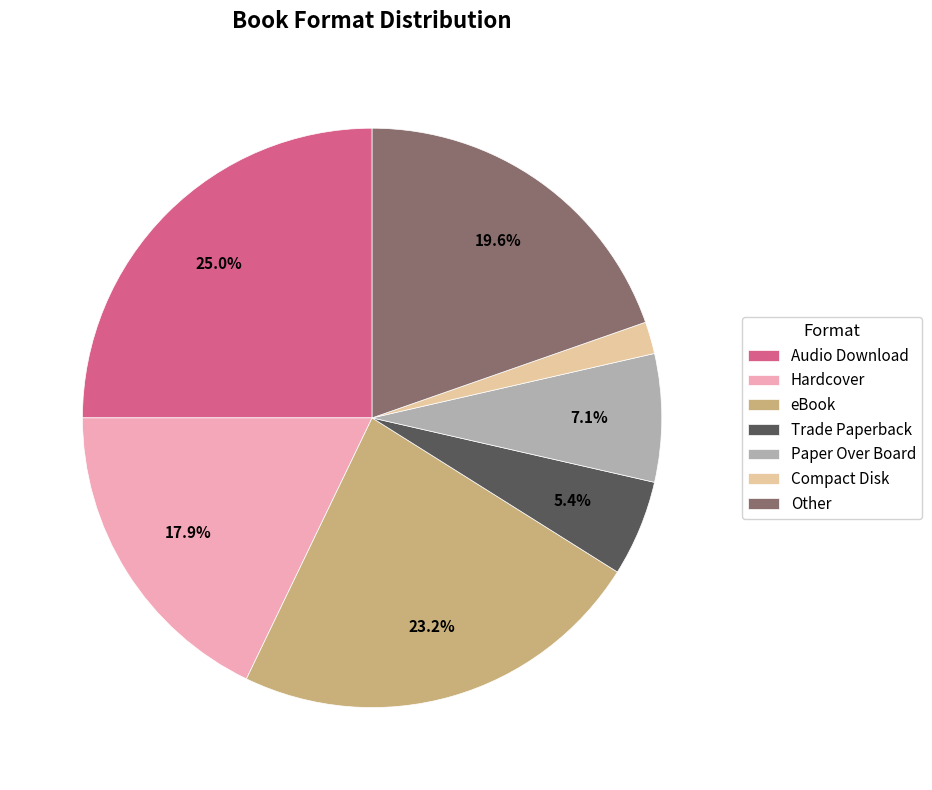

Is there a majority slice in this chart?

No